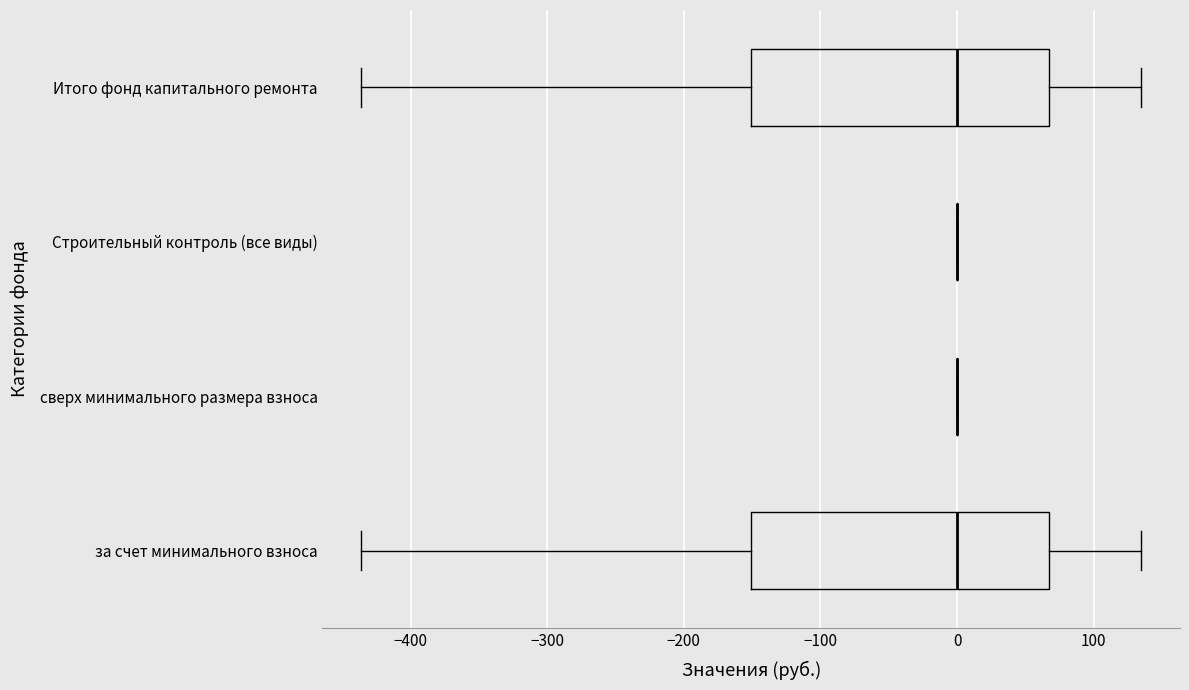

Reading bottom to top, transcribe this box plot: for each box, give where its median line is, the range the box spans, and where its two whiskers end, as read against the x-axis. The values are not printed on the chart, so give them approximately, as read against the axis.

за счет минимального взноса: median 0, box -150 to 70, whiskers -440 to 130
сверх минимального размера взноса: box collapsed to a line at 0, whiskers 0 to 0
Строительный контроль (все виды): box collapsed to a line at 0, whiskers 0 to 0
Итого фонд капитального ремонта: median 0, box -150 to 70, whiskers -440 to 130